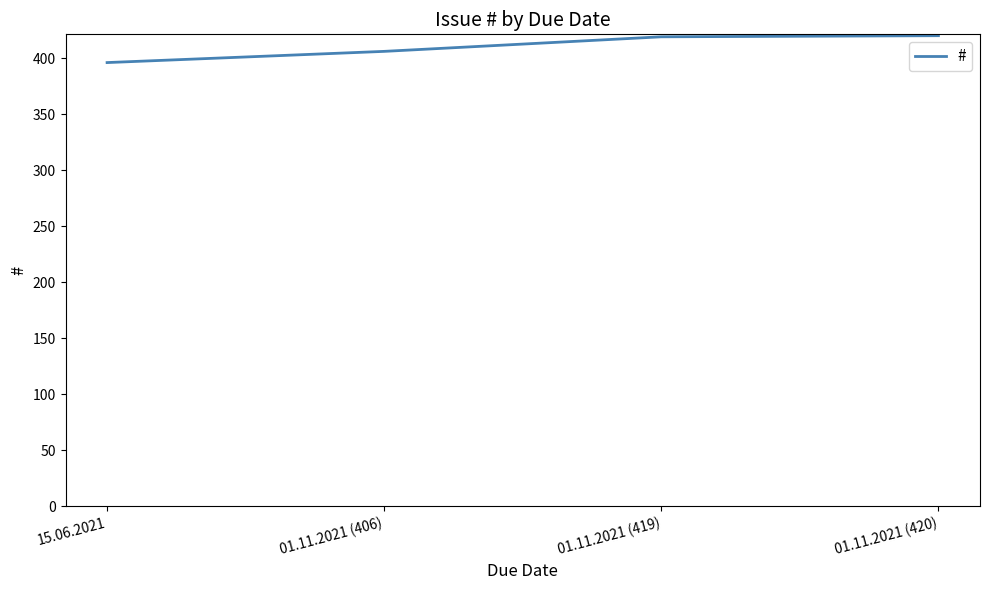

True or false: there are more than 1 points higher than both neighbors.

False